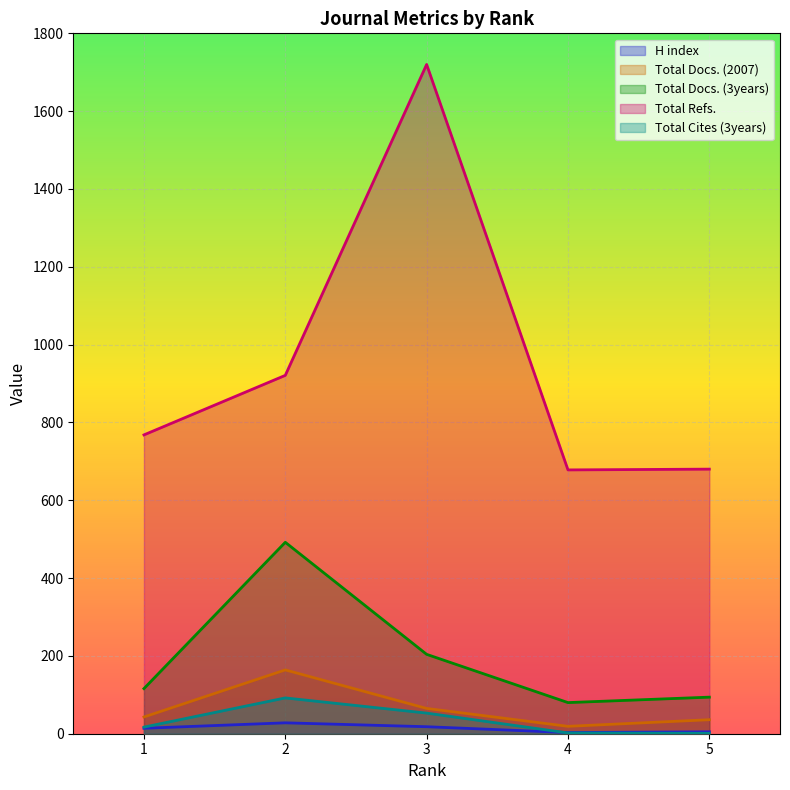

True or false: H index has a value of 11 at 3.

False